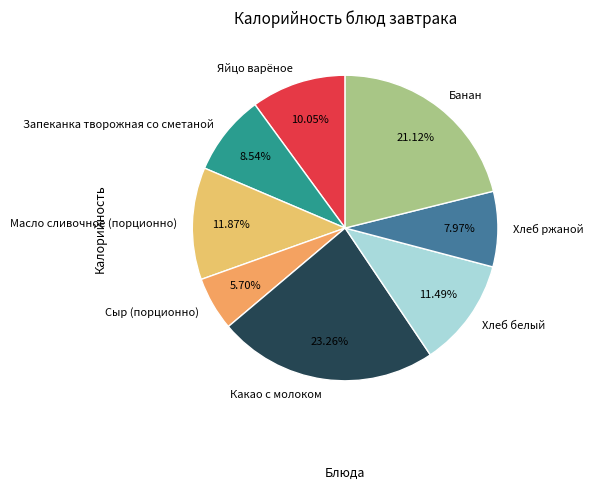

Does any single category account for the majority?

No